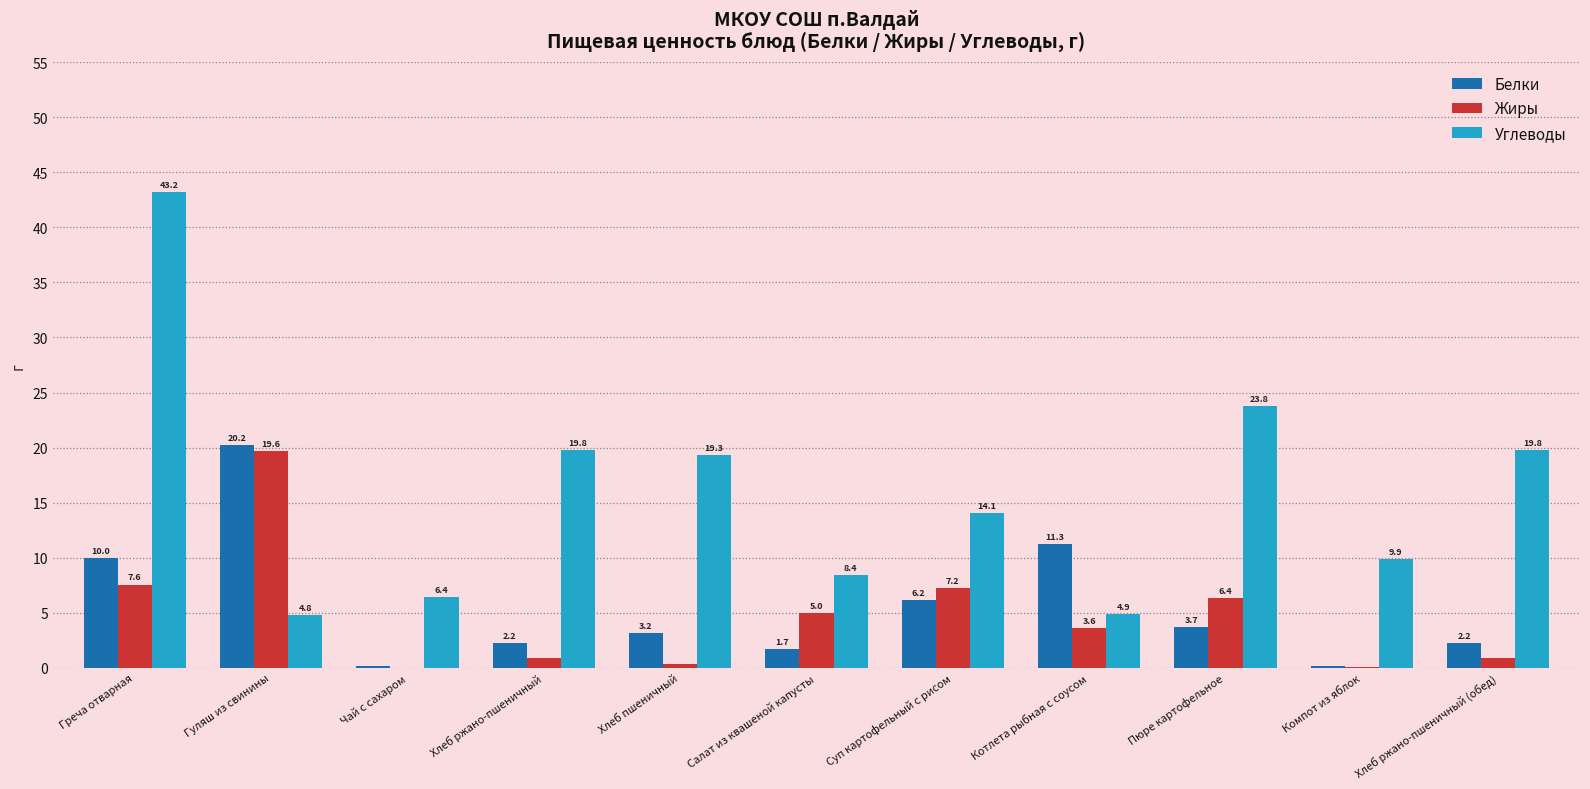

What is the sum of the Белки values at Компот из яблок and Греча отварная?

10.2